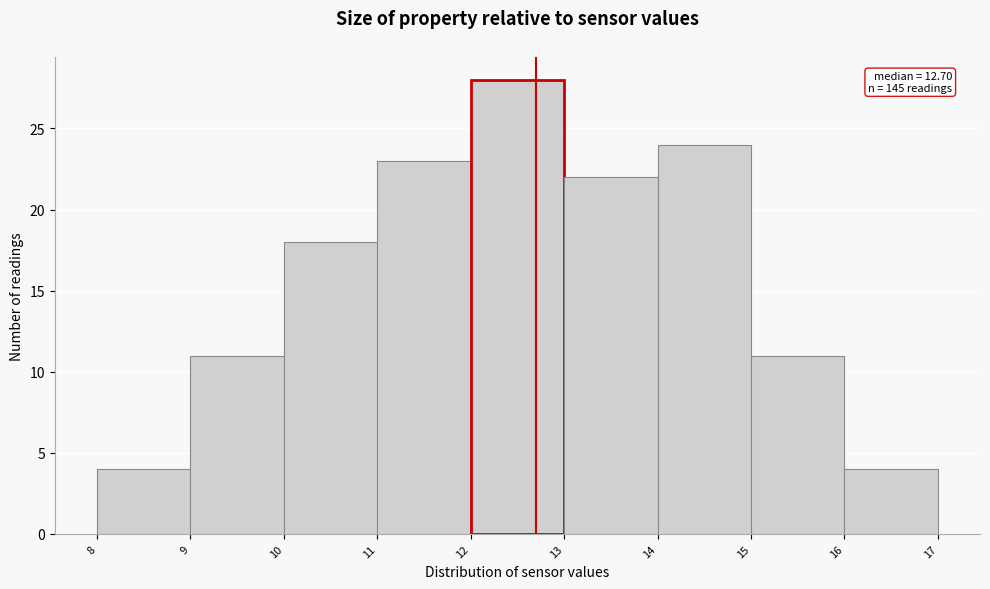

Which range on the x-axis has the tallest bar?

12 to 13